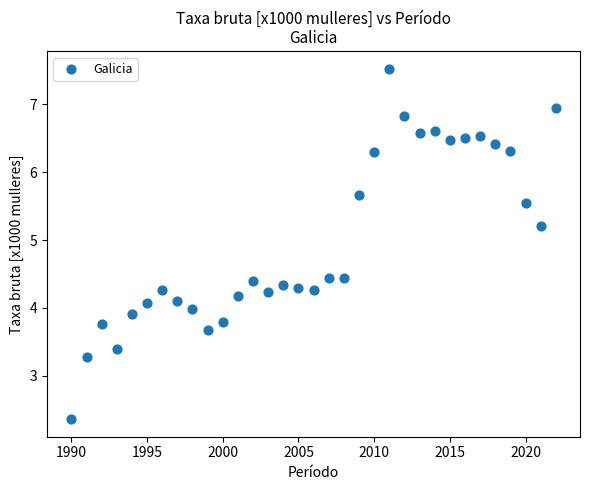

What is the range of Y values (max minus min)?

5.2